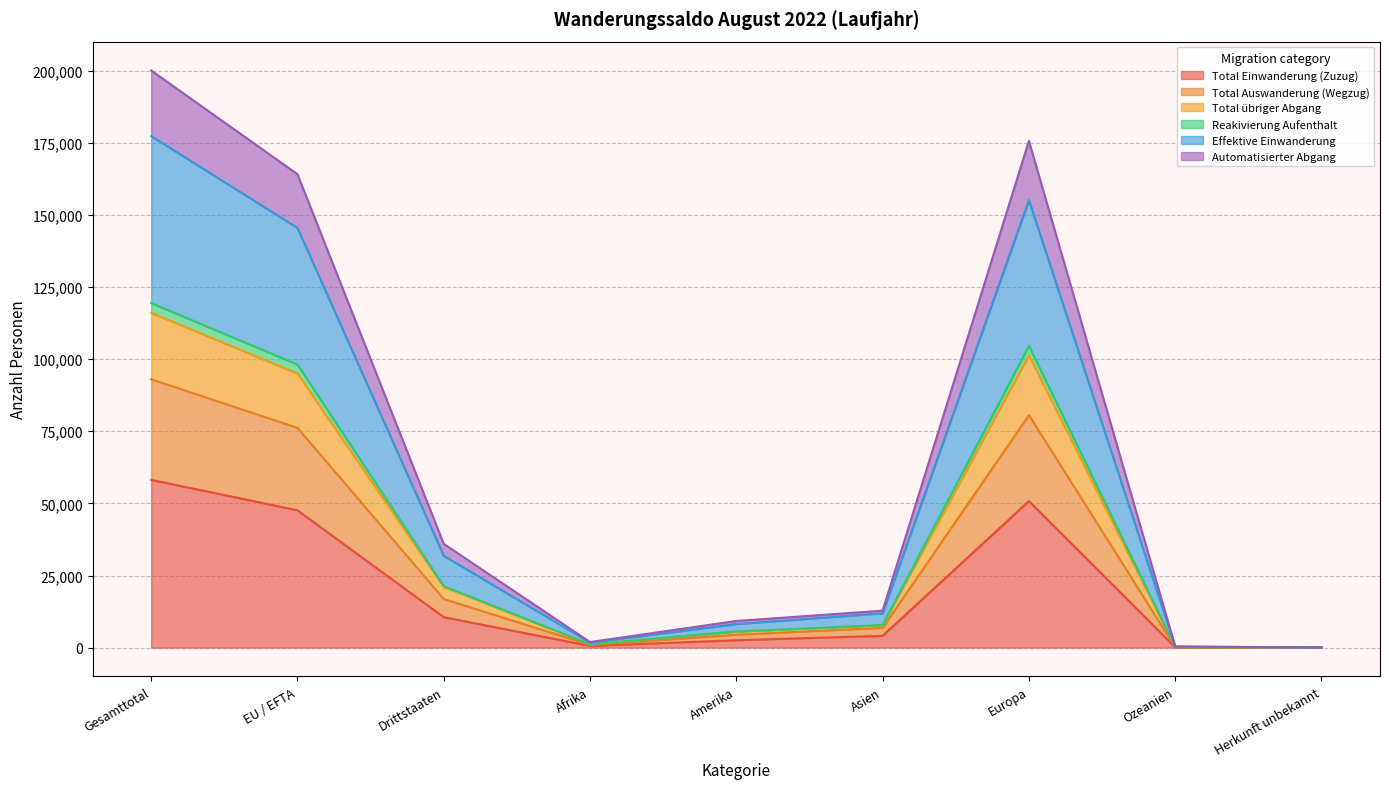

The Reakivierung Aufenthalt series shows 6 at Herkunft unbekannt. True or false?

False